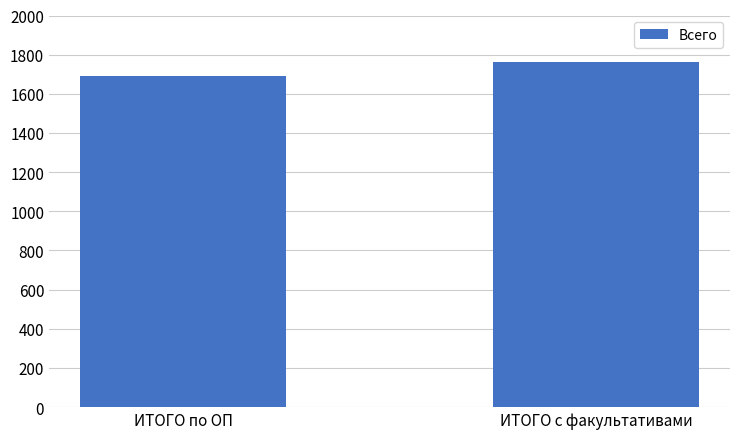

What is the label of the 1st bar from the left?

ИТОГО по ОП